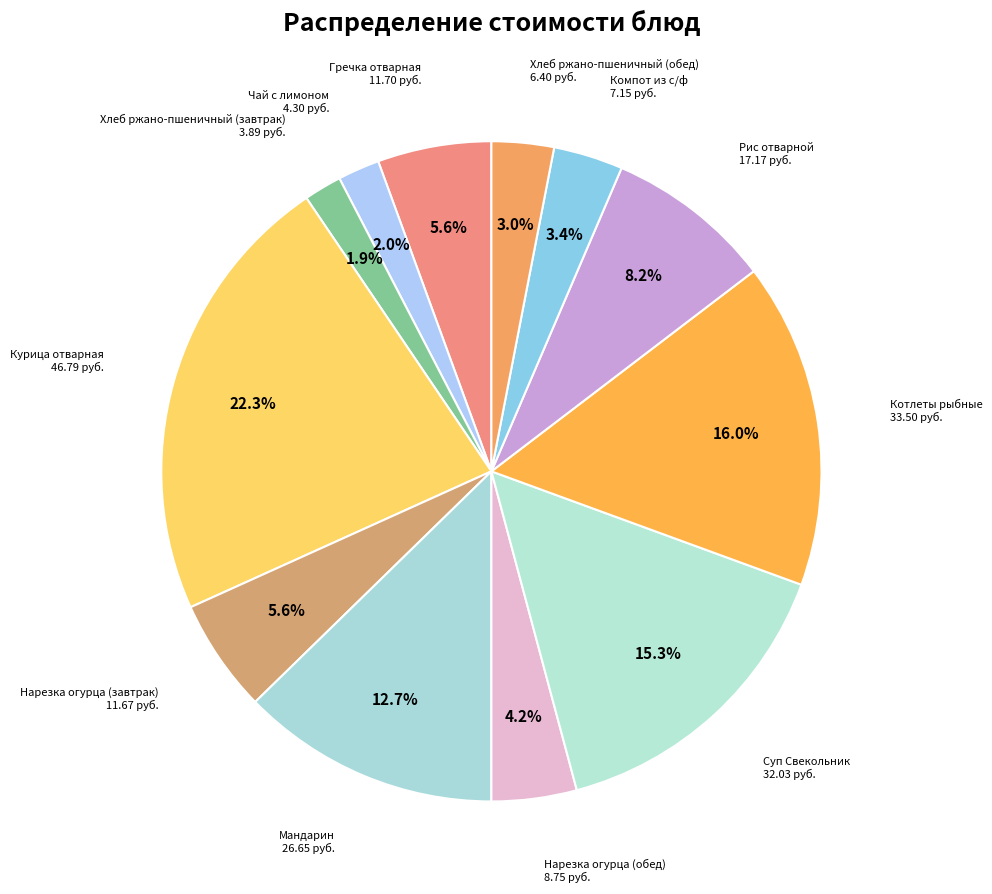

What is the largest slice in the pie chart?

Курица отварная